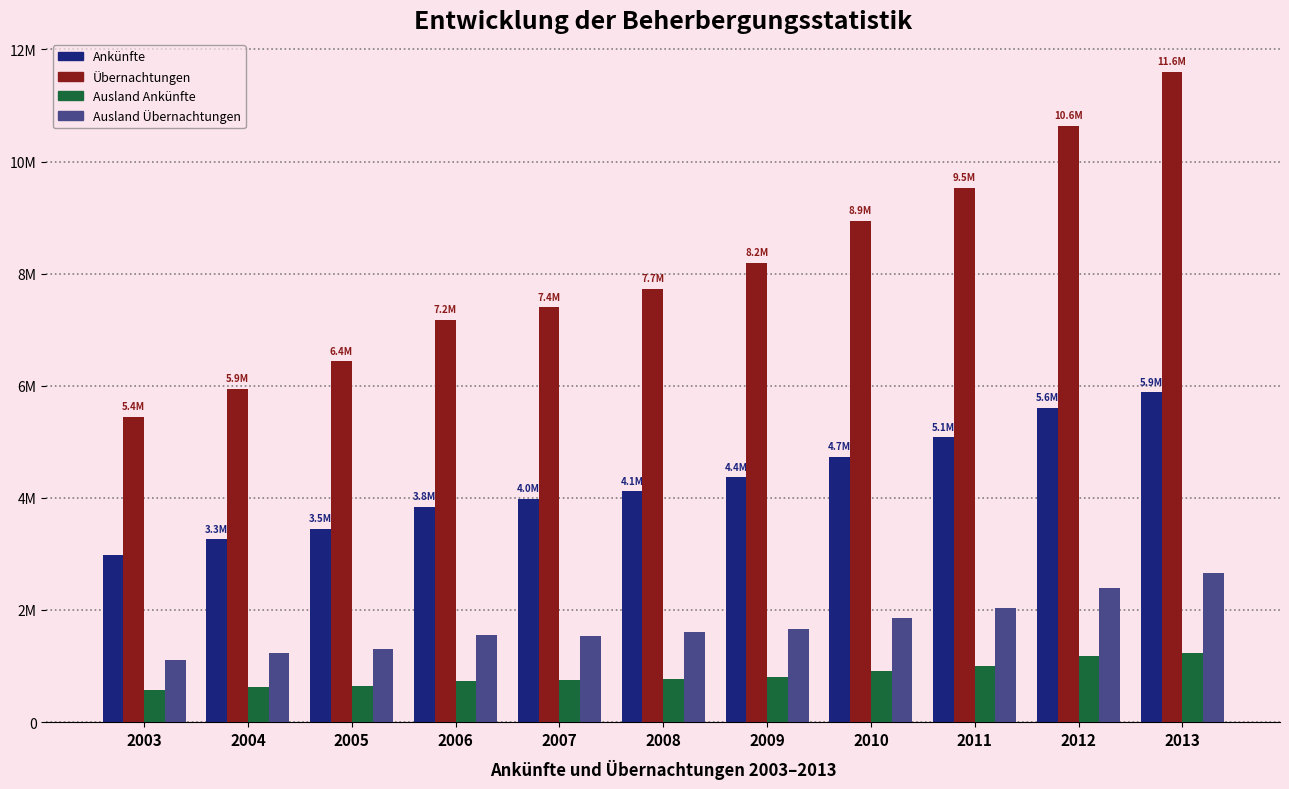

Reading left to right, what are all the values shown in this chart?

Ankünfte: 2003=2974050	2004=3263114	2005=3450864	2006=3843850	2007=3985106	2008=4116335	2009=4367721	2010=4732566	2011=5083172	2012=5603644	2013=5880314
Übernachtungen: 2003=5444959	2004=5945507	2005=6435106	2006=7177327	2007=7402423	2008=7727621	2009=8190145	2010=8946635	2011=9530300	2012=10634012	2013=11603135
Ausland Ankünfte: 2003=566094	2004=624347	2005=635526	2006=738752	2007=746383	2008=764629	2009=806275	2010=913139	2011=1001006	2012=1175279	2013=1229063
Ausland Übernachtungen: 2003=1103736	2004=1231251	2005=1311136	2006=1561569	2007=1536324	2008=1612097	2009=1655138	2010=1852309	2011=2042103	2012=2390809	2013=2662154